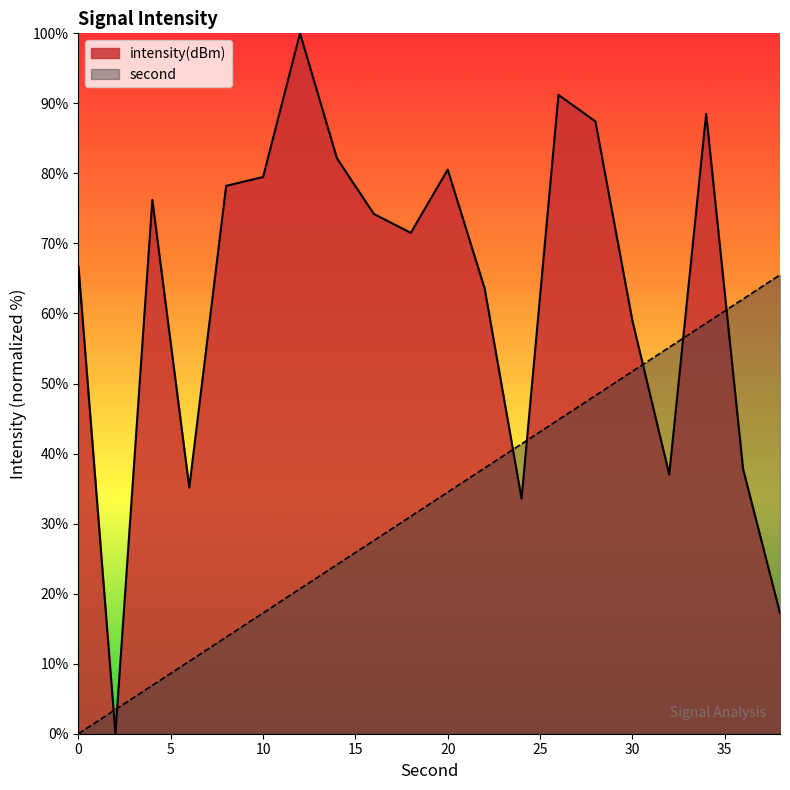

What is the value of the intensity(dBm) point at the 6th from the left?

79.5